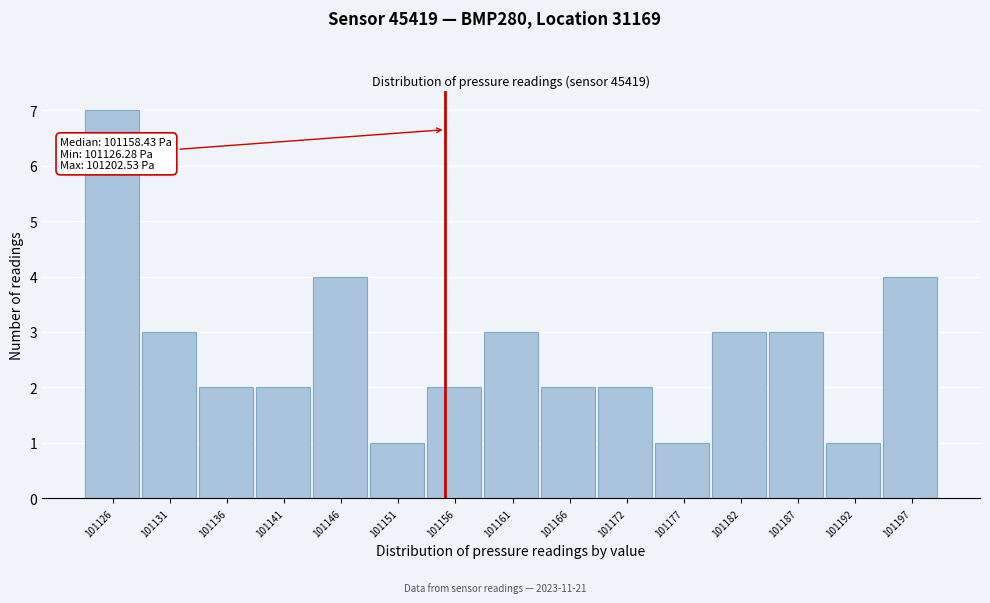

Reading left to right, extract all data points from this chart.

7	3	2	2	4	1	2	3	2	2	1	3	3	1	4